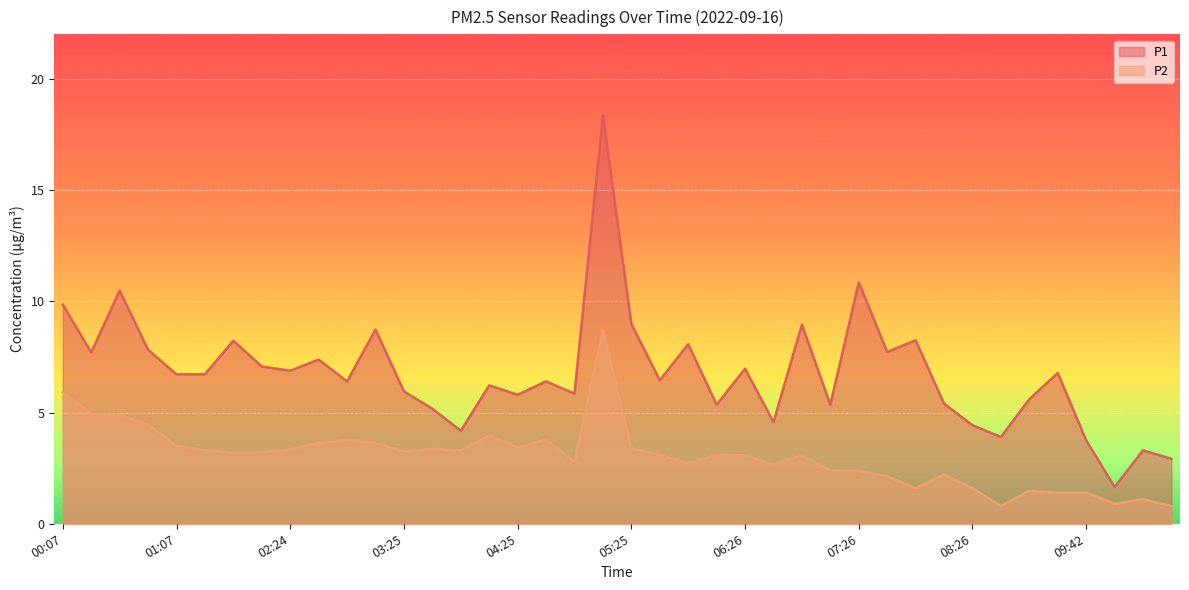

Which series has the largest total across all categories?

P1